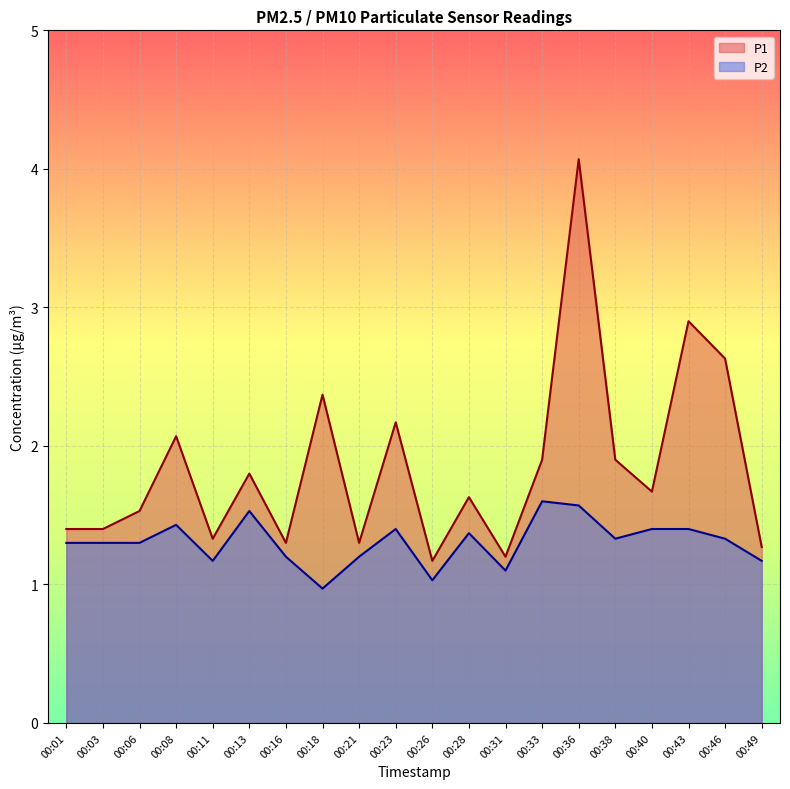

Is it true that P1 equals 1.2 at 00:26?

True